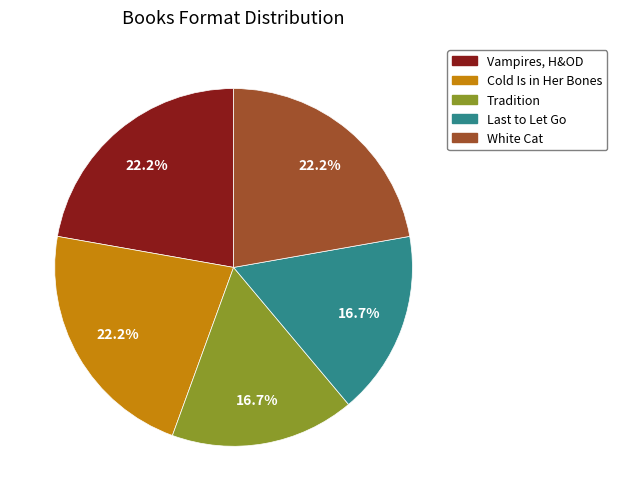

Does any single category account for the majority?

No